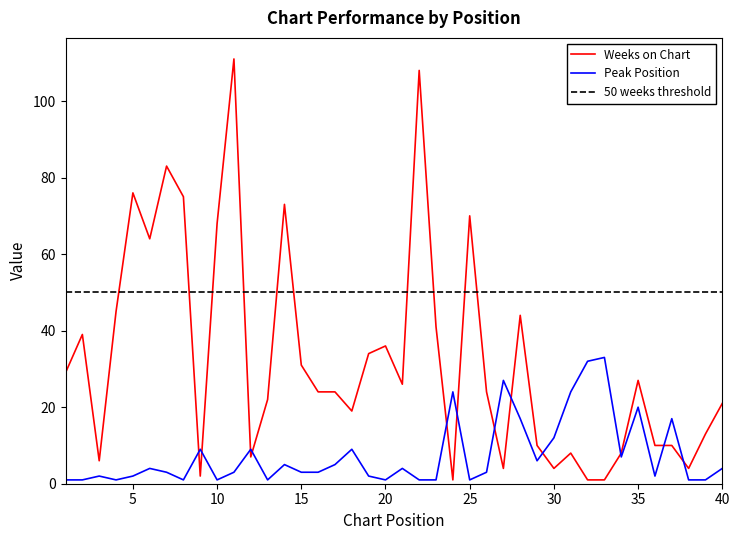

Reading left to right, extract all data points from this chart.

Weeks on Chart: 29	39	6	45	76	64	83	75	2	68	111	7	22	73	31	24	24	19	34	36	26	108	41	1	70	24	4	44	10	4	8	1	1	8	27	10	10	4	13	21
Peak Position: 1	1	2	1	2	4	3	1	9	1	3	9	1	5	3	3	5	9	2	1	4	1	1	24	1	3	27	17	6	12	24	32	33	7	20	2	17	1	1	4